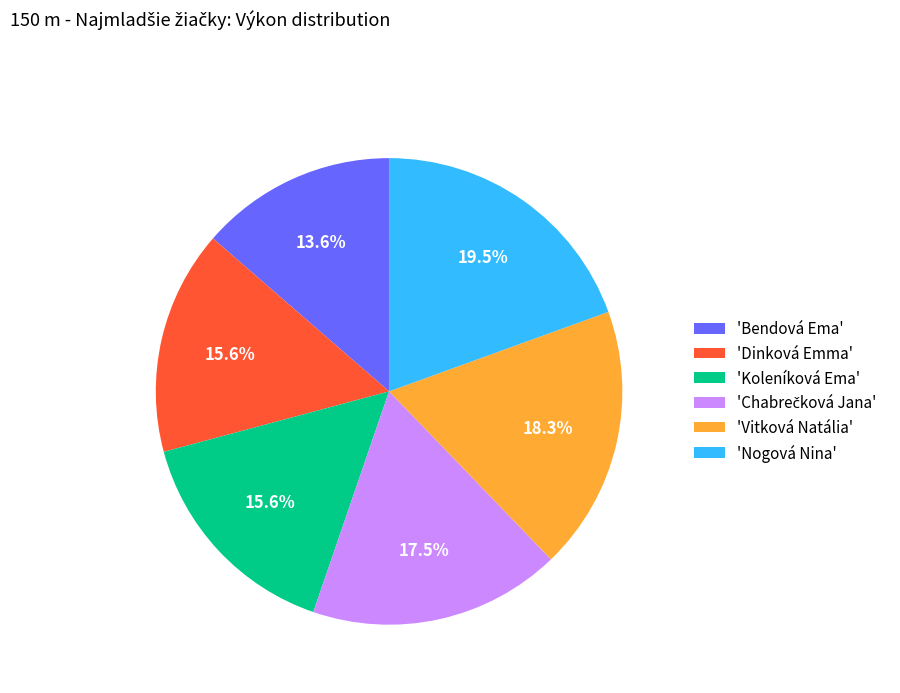

Which slice is the largest?

'Nogová Nina'